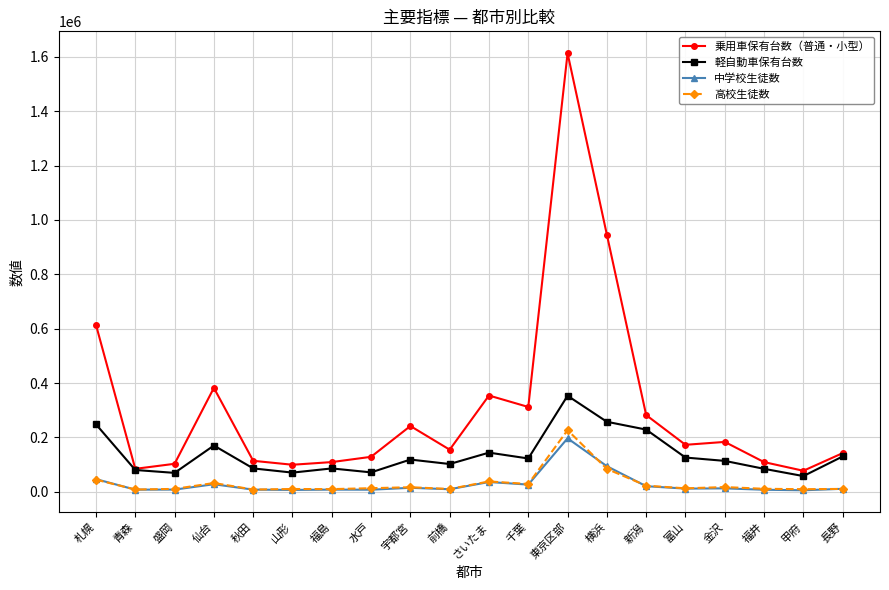

How many data points in 乗用車保有台数（普通・小型） are less than 172927?

10